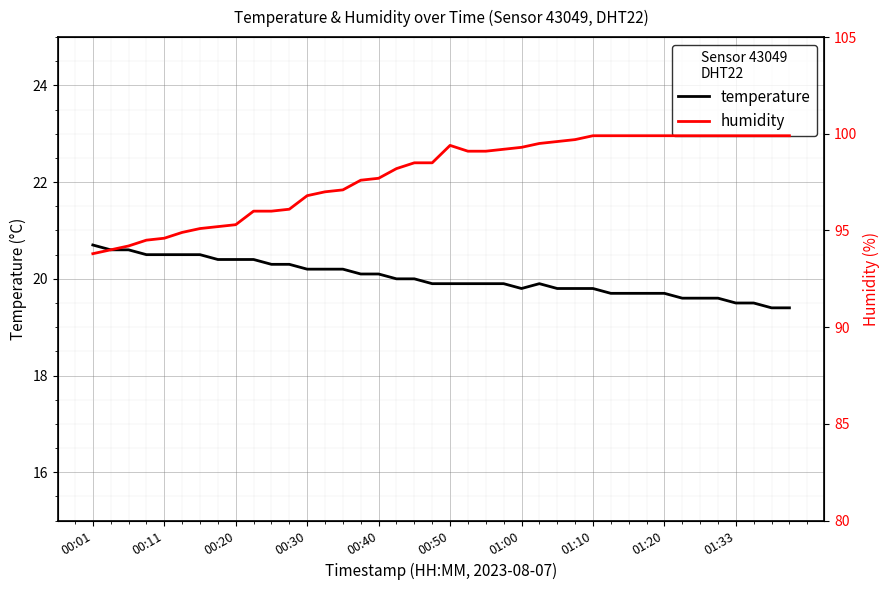

Rank the series by their maximum value, from lowest to highest.

temperature, humidity